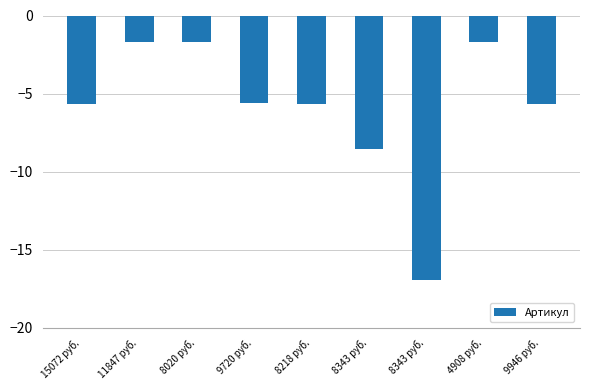

What is the change in value from 11847 руб. to 9946 руб.?

-4.0